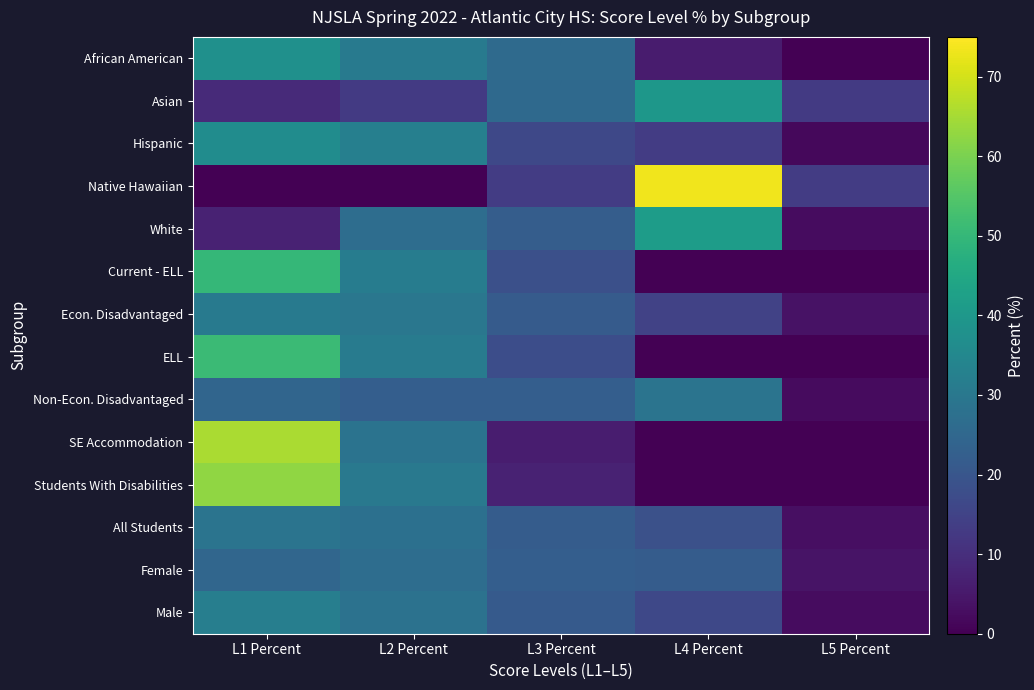

Which series has the largest range (max minus min)?

Native Hawaiian